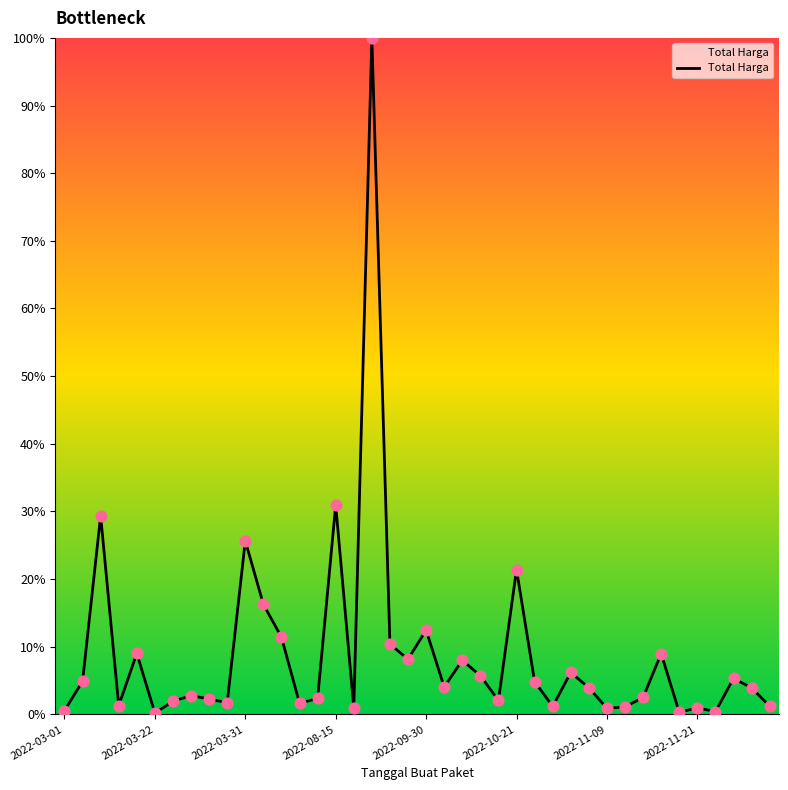

What is the greatest value displayed?

100.0